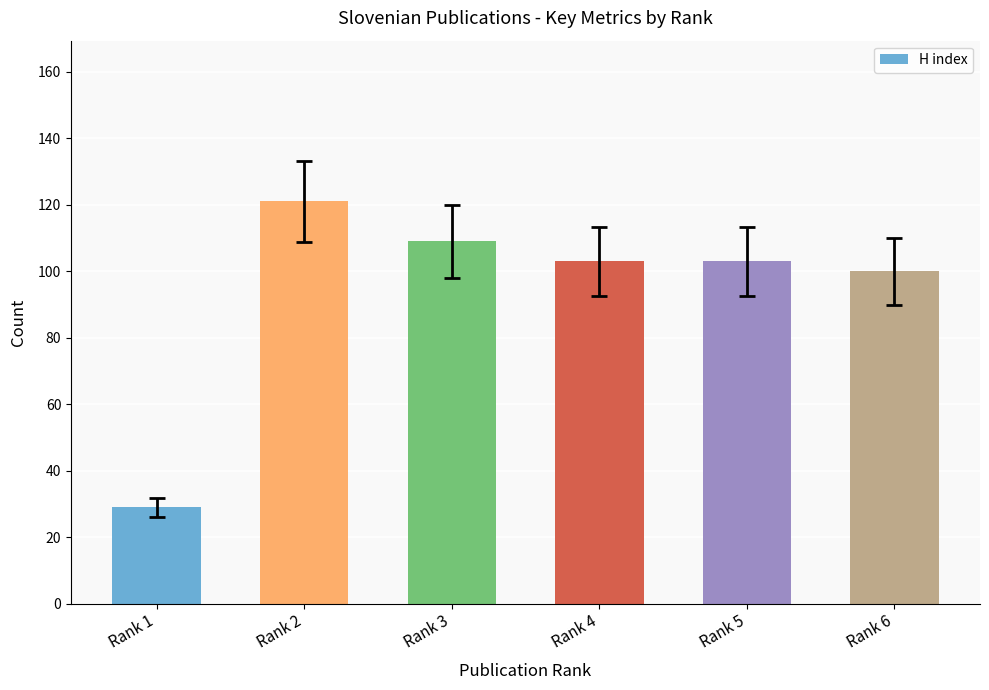

What is the value of the 6th bar from the left?

100